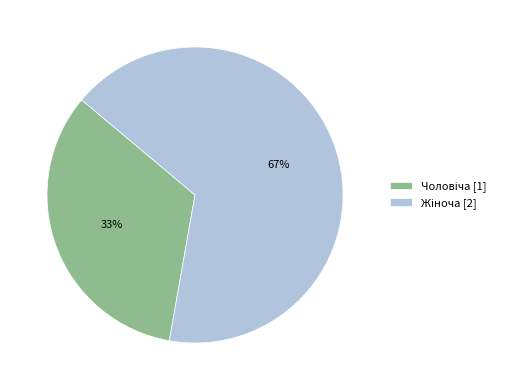

Is there a majority slice in this chart?

Yes